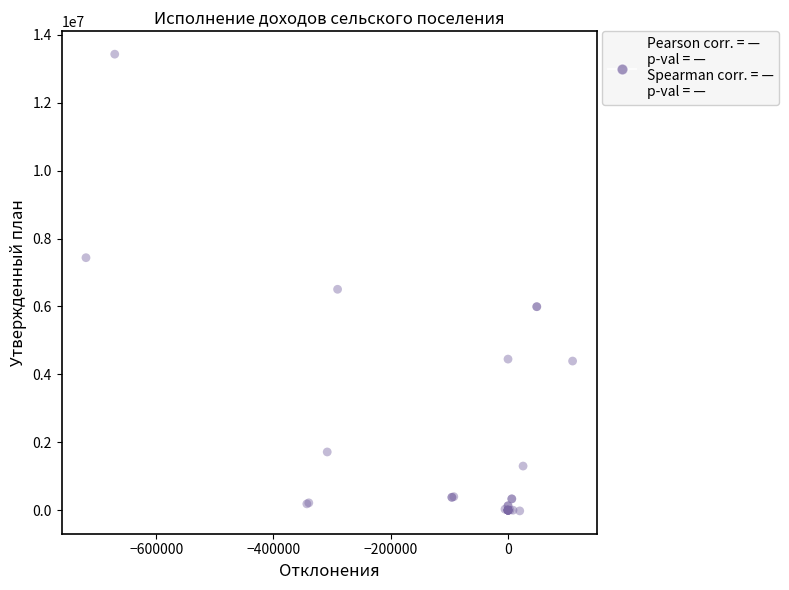

What Y value in the scatter plot is closest to 6704075?

6505000.0